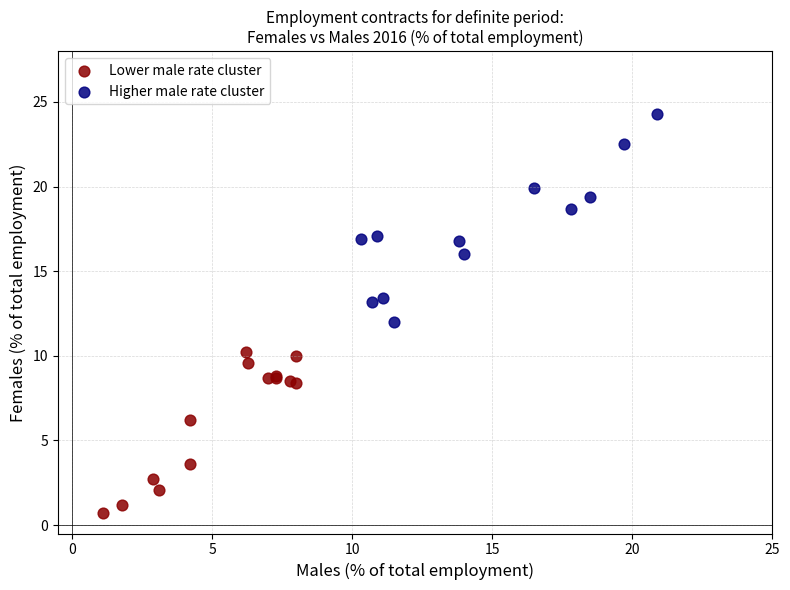

Which series has the widest spread of Y values?

Higher male rate cluster